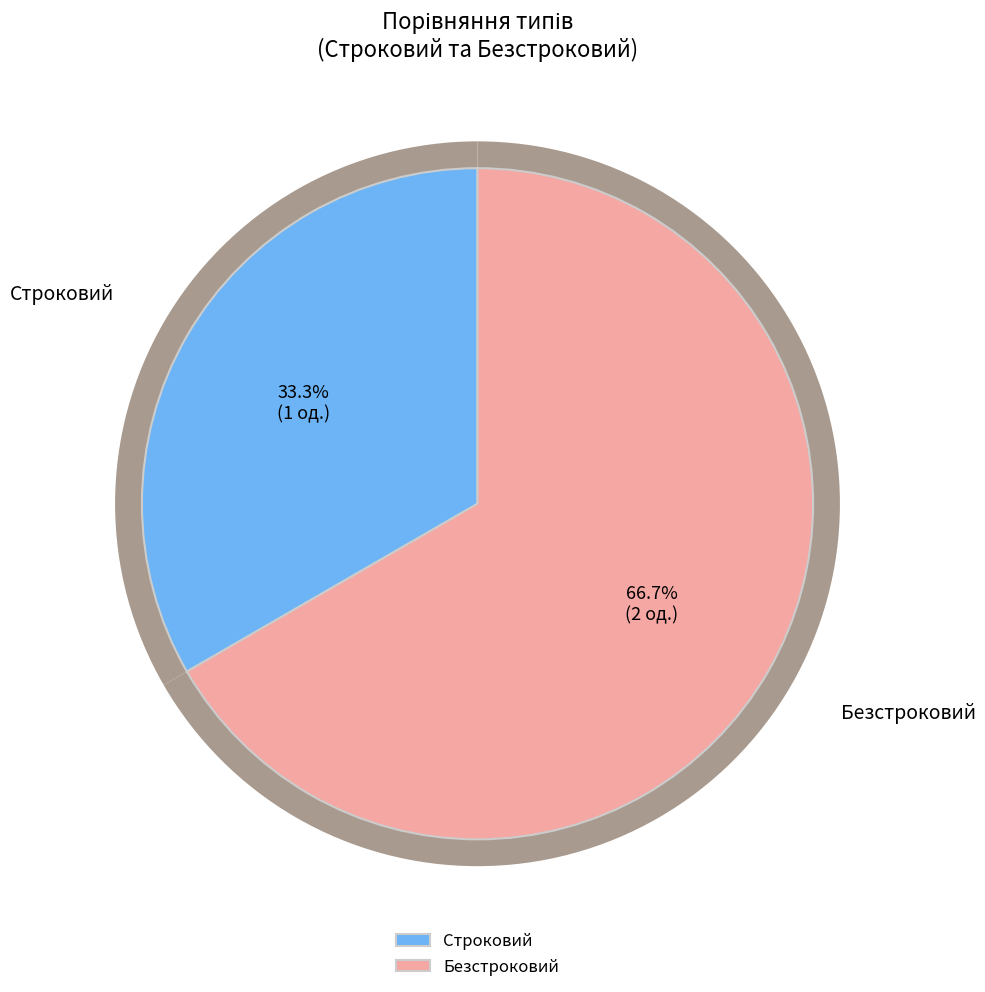

What is the smallest slice in the pie chart?

Строковий